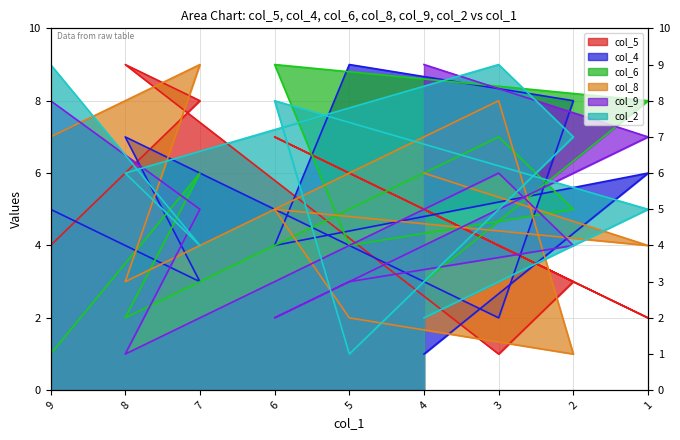

At which category does col_5_line reach its first local valley?

3